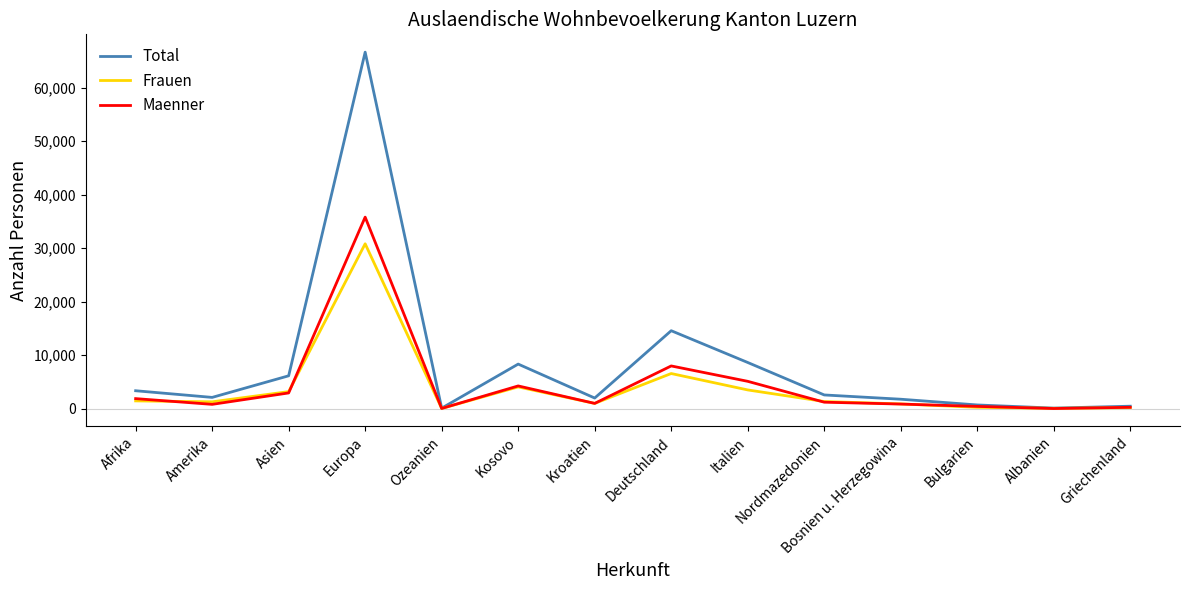

At how many categories does at least one series exceed 33258?

1